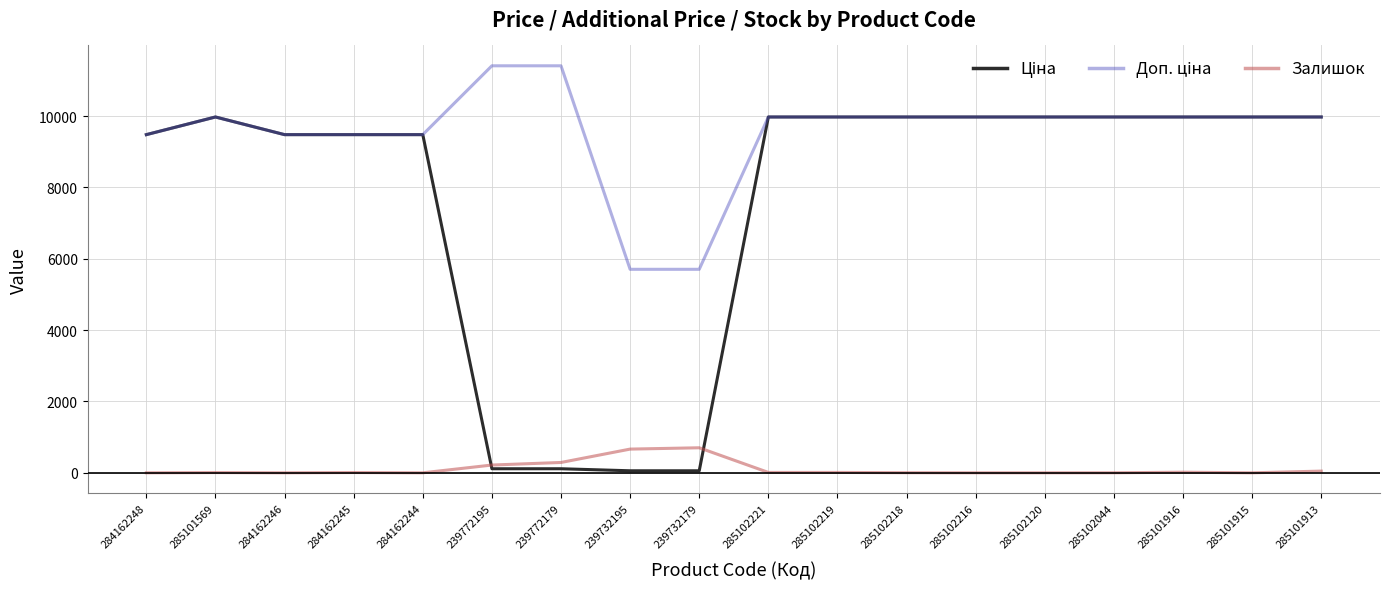

What is the greatest value displayed?

11410.0